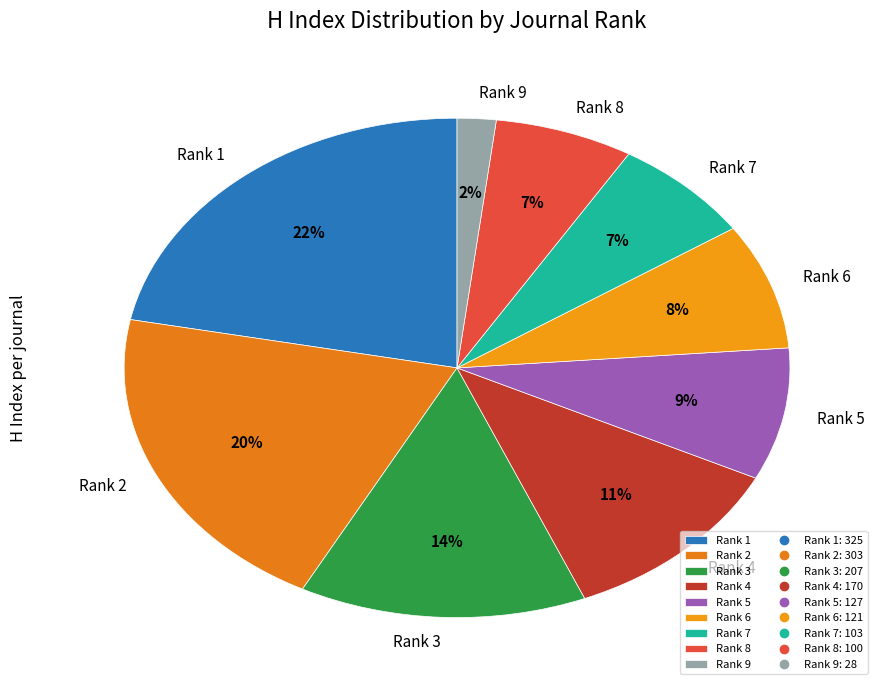

How many slices are in this pie chart?

9